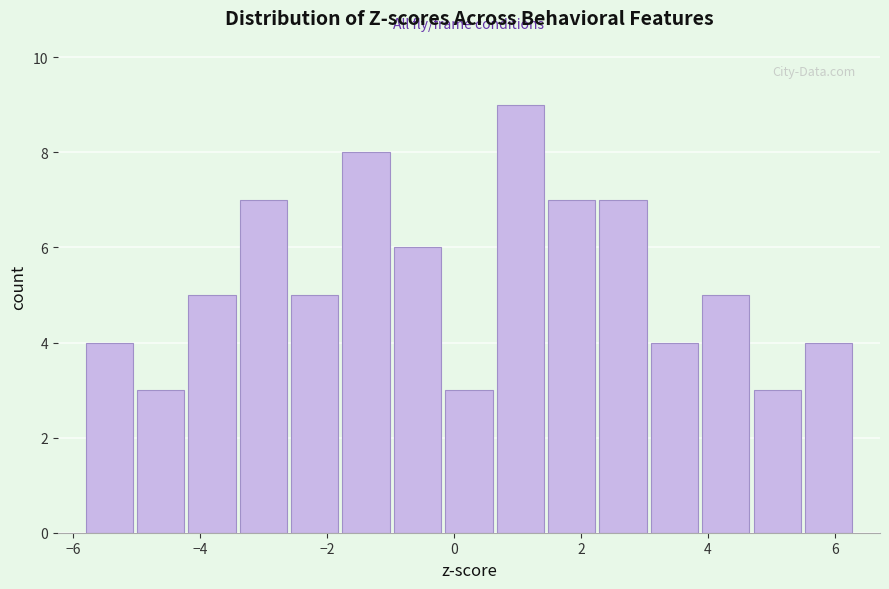

Over which range of the x-axis is the bar tallest?

0.6 to 1.4